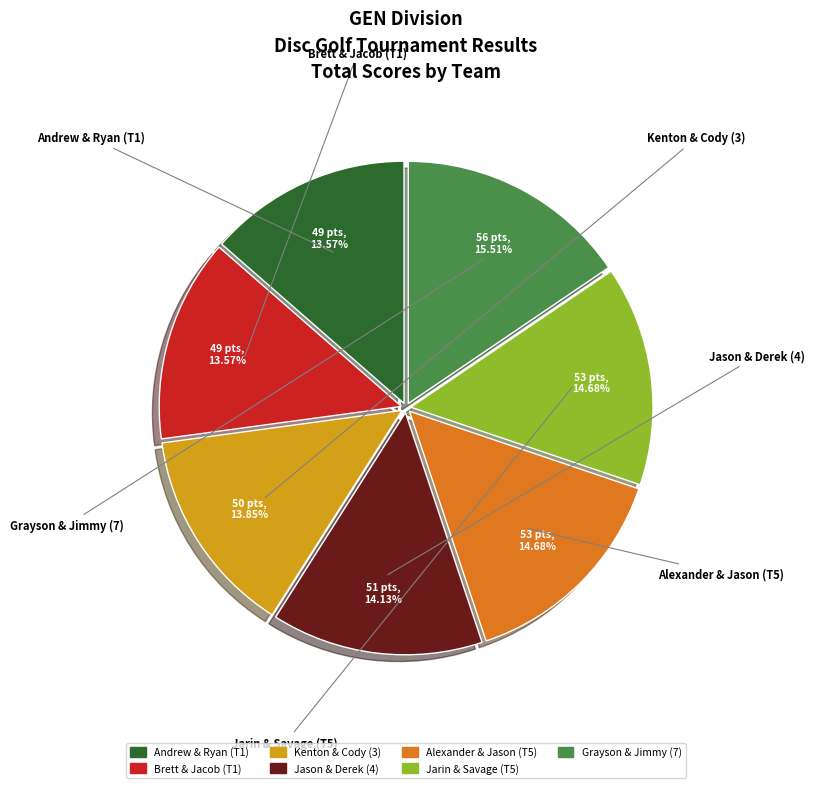

Is there a majority slice in this chart?

No